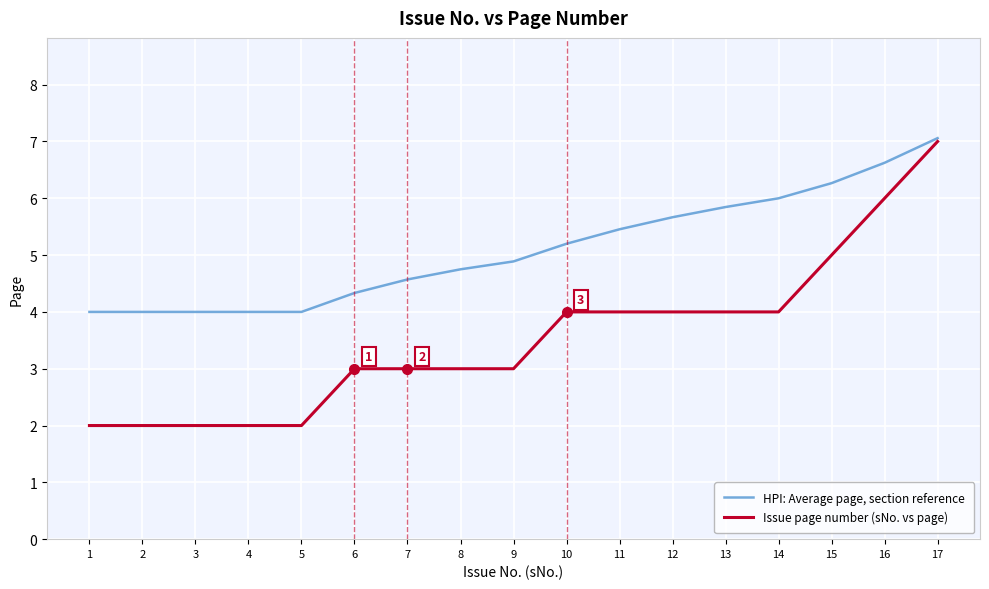

At which category is the sum across all series the highest?

17